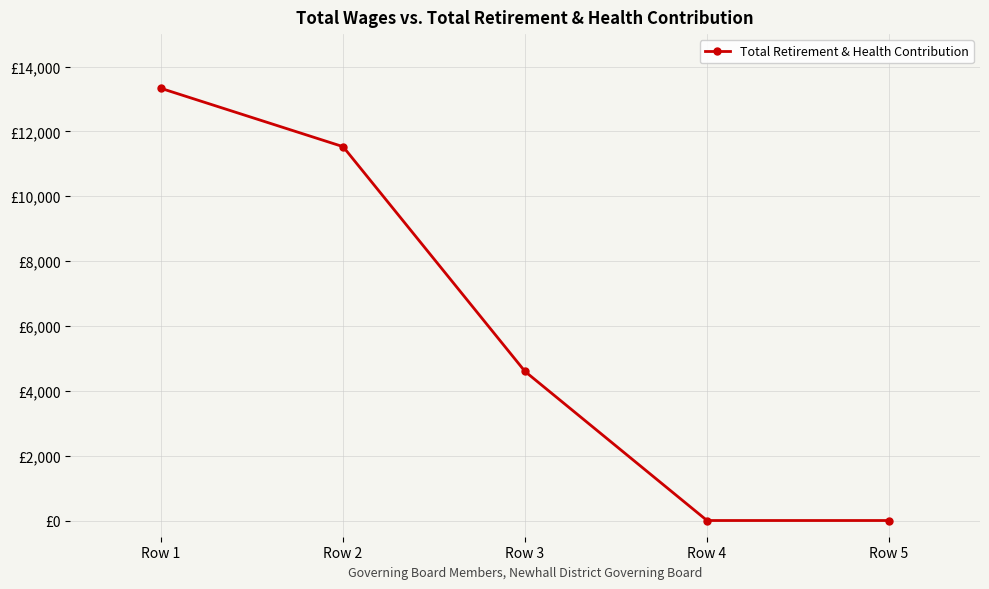

Is this an area chart (filled region under the line)?

No